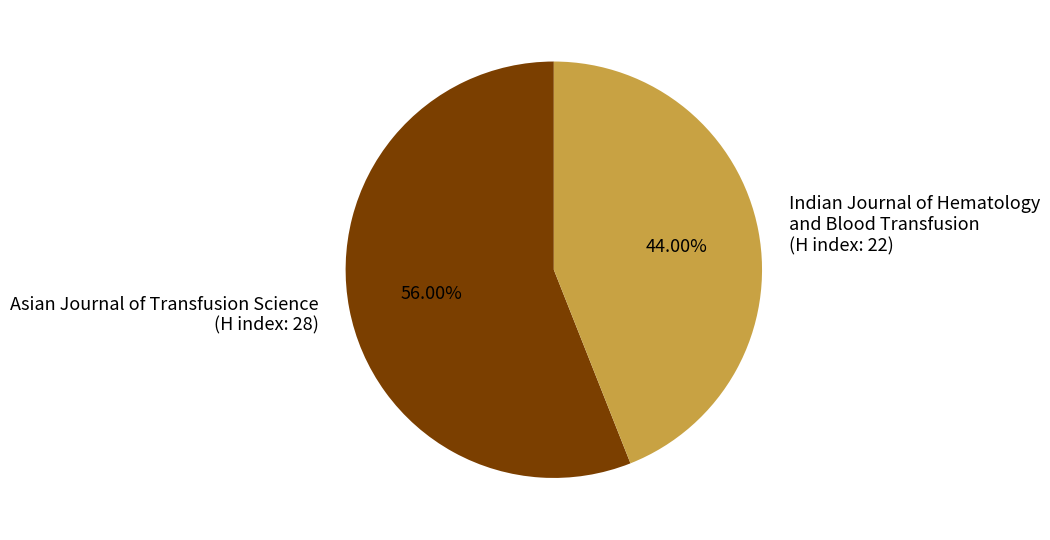

Is the sum of Asian Journal of Transfusion Science (H index: 28) and Indian Journal of Hematology and Blood Transfusion (H index: 22) greater than half?

Yes